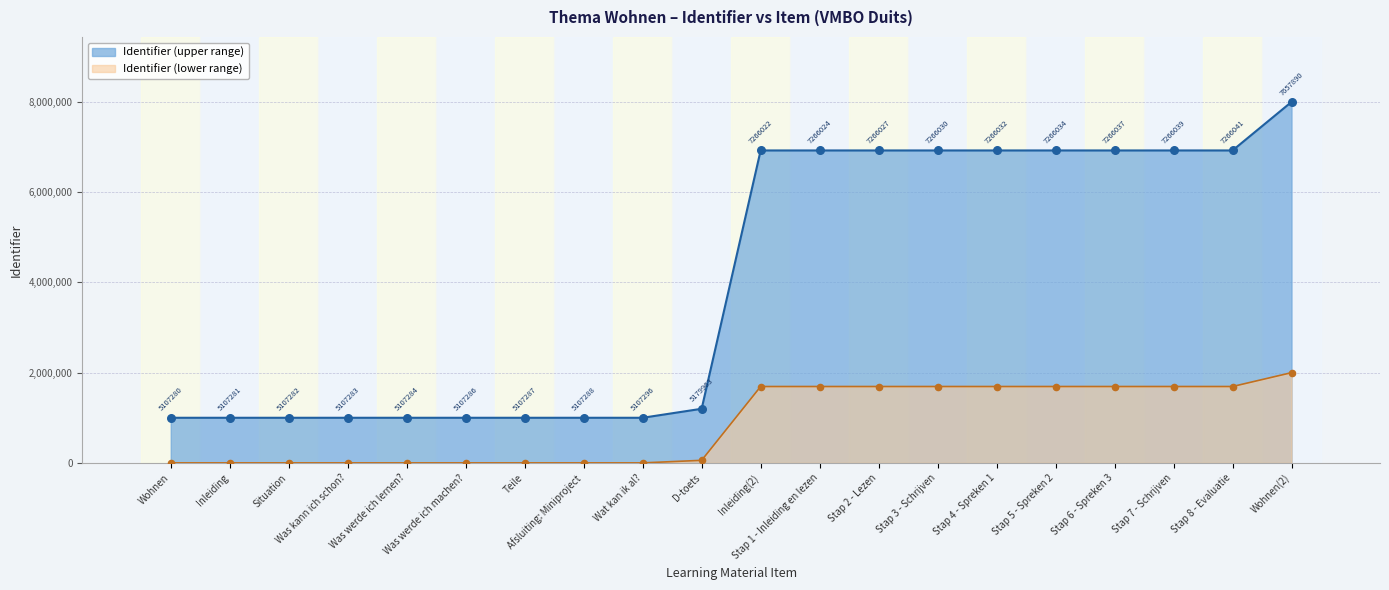

Approximately how many times larger is the value at Was kann ich schon? compared to Inleiding(2)?

0.1